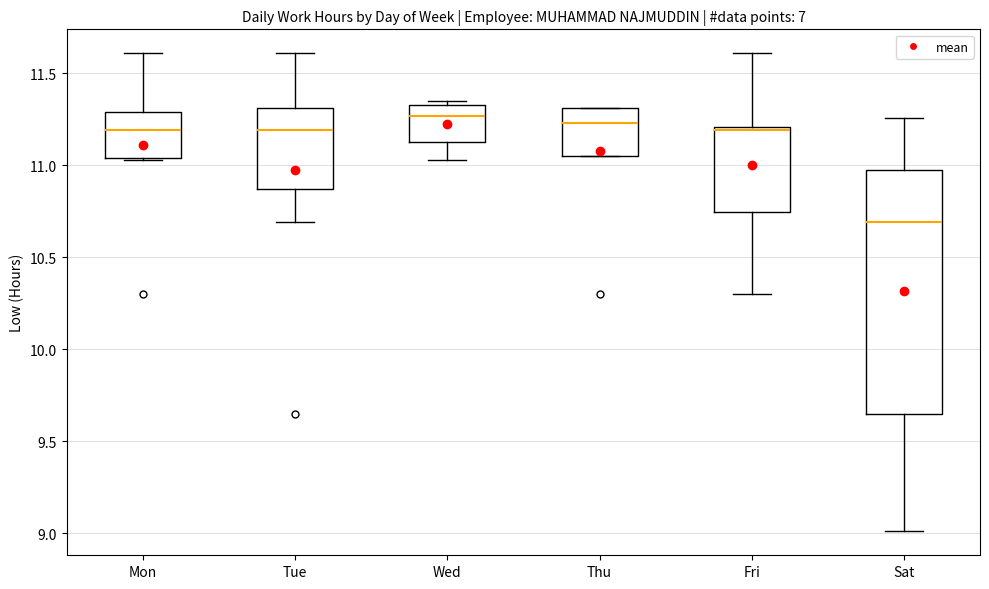

Where does the median line of the box for Thu sit on the y-axis? The values are not printed on the chart, so give them approximately, as read against the axis.

11.25